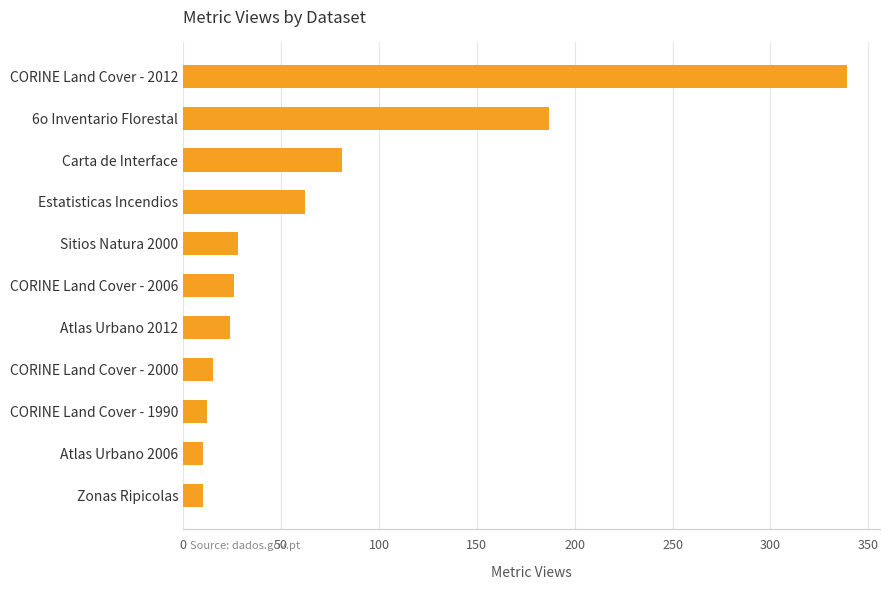

Reading top to bottom, transcribe all the data shown in this chart.

CORINE Land Cover - 2012=339	6o Inventario Florestal=187	Carta de Interface=81	Estatisticas Incendios=62	Sitios Natura 2000=28	CORINE Land Cover - 2006=26	Atlas Urbano 2012=24	CORINE Land Cover - 2000=15	CORINE Land Cover - 1990=12	Atlas Urbano 2006=10	Zonas Ripicolas=10